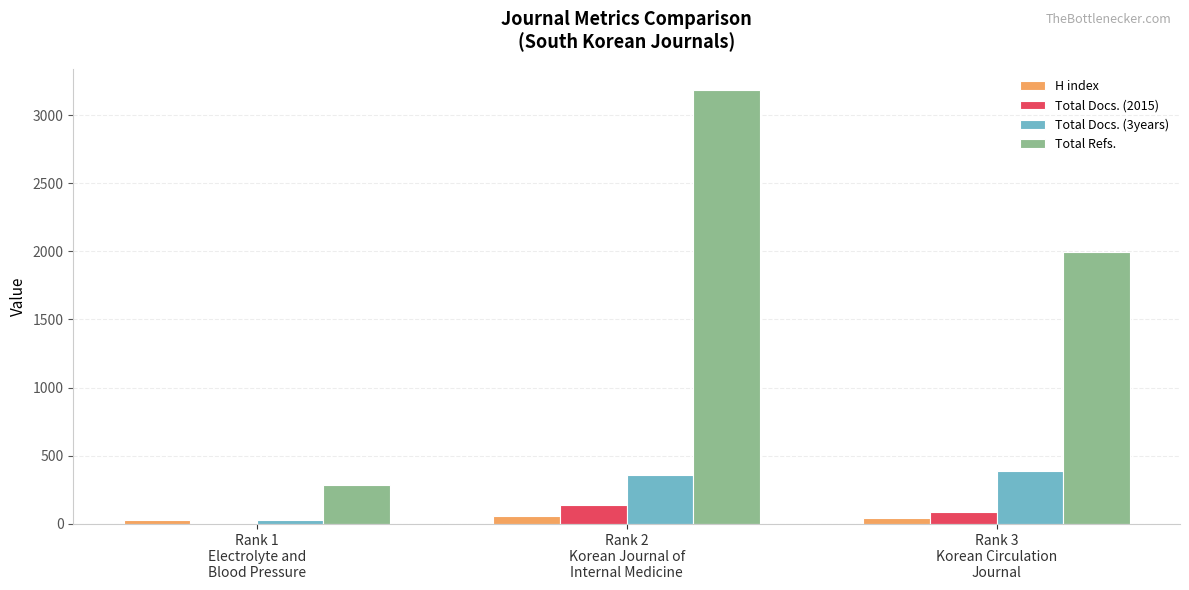

At which category is the sum across all series the highest?

Rank 2
Korean Journal of
Internal Medicine